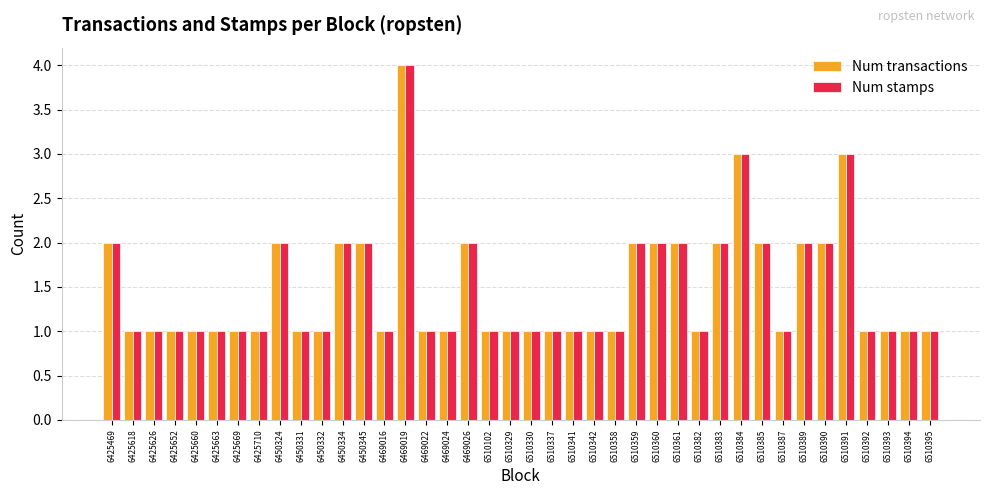

What is the difference between the Num transactions values at 6450332 and 6450324?

1